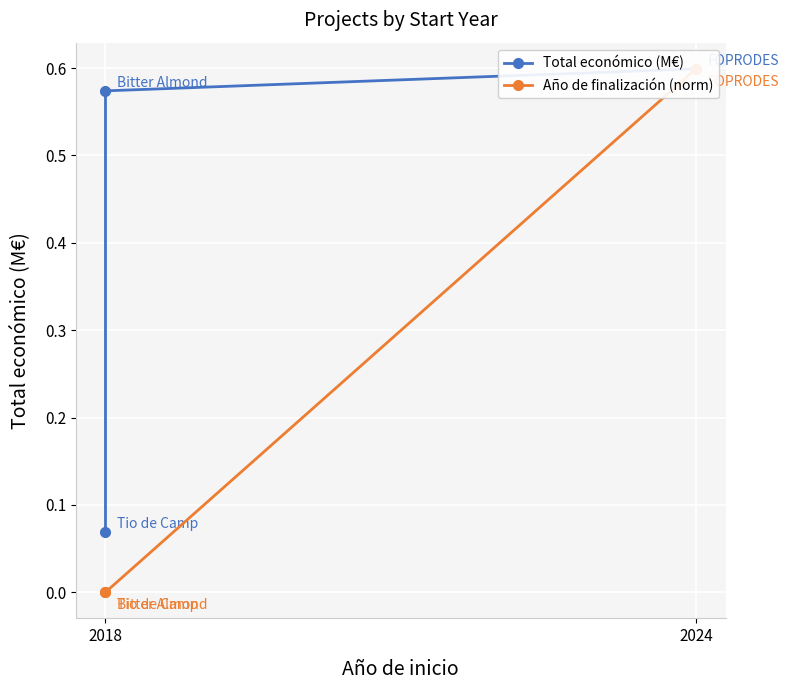

Reading left to right, transcribe all the data shown in this chart.

Total económico (M€): 0.1	0.6	0.6
Año de finalización (norm): 0.0	0.0	0.6